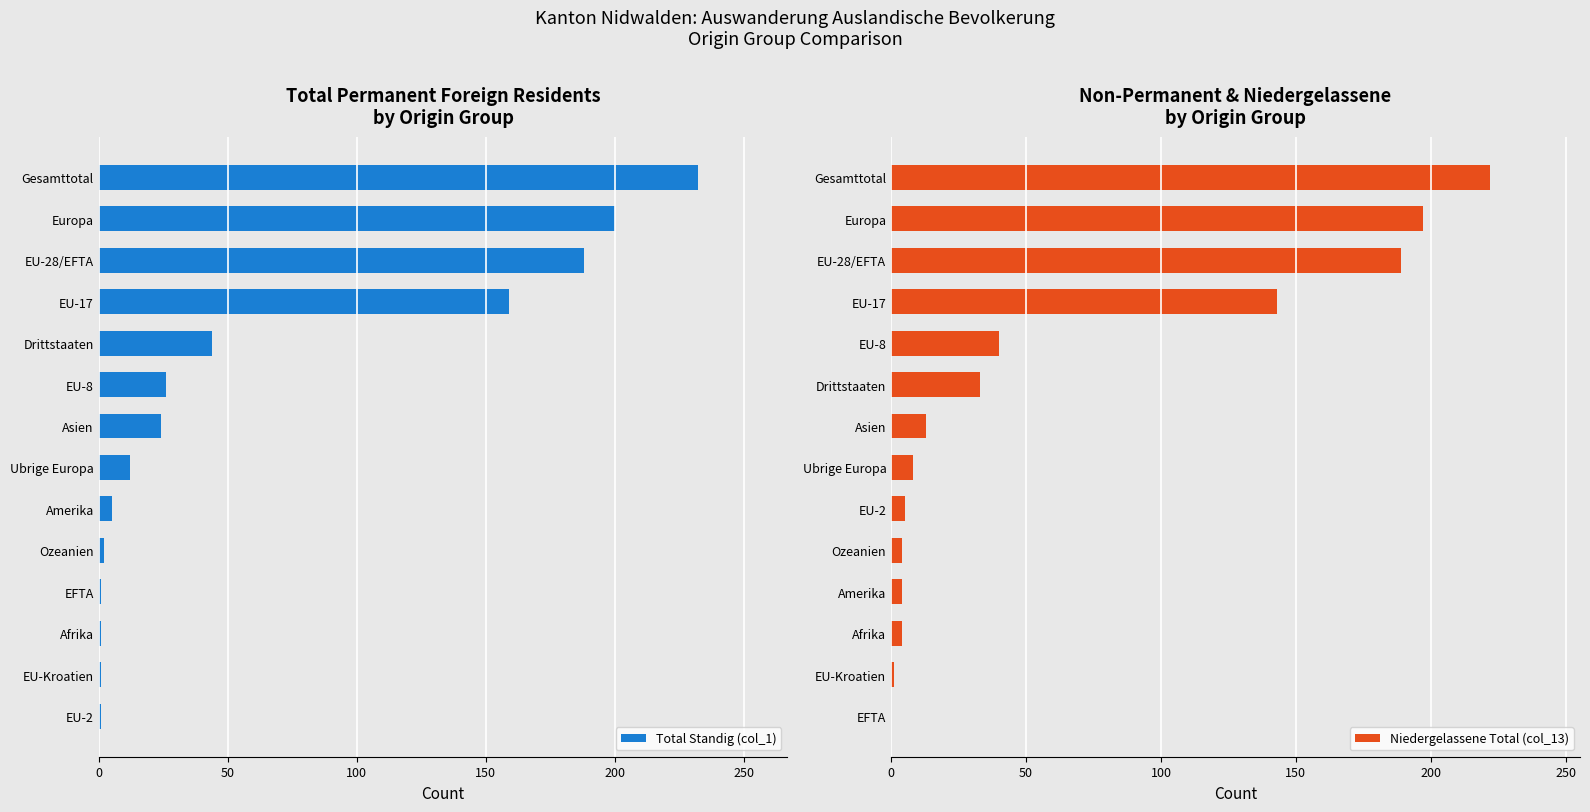

The value of Total Standig (col_1) at Europa is 200. True or false?

True